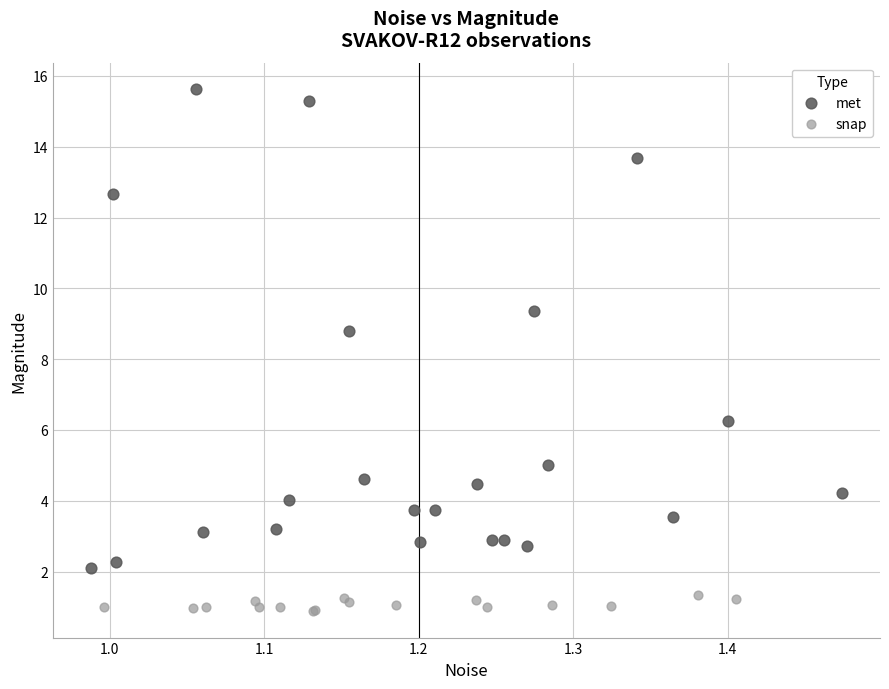

Which series contains the highest Y value?

met